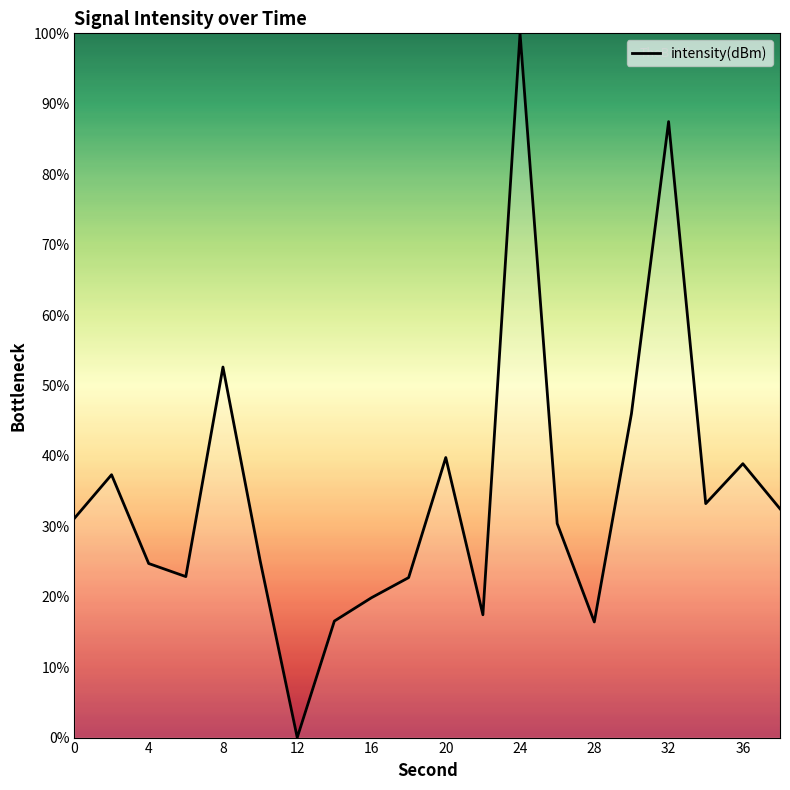

What is the difference between the maximum and minimum values?

100.0